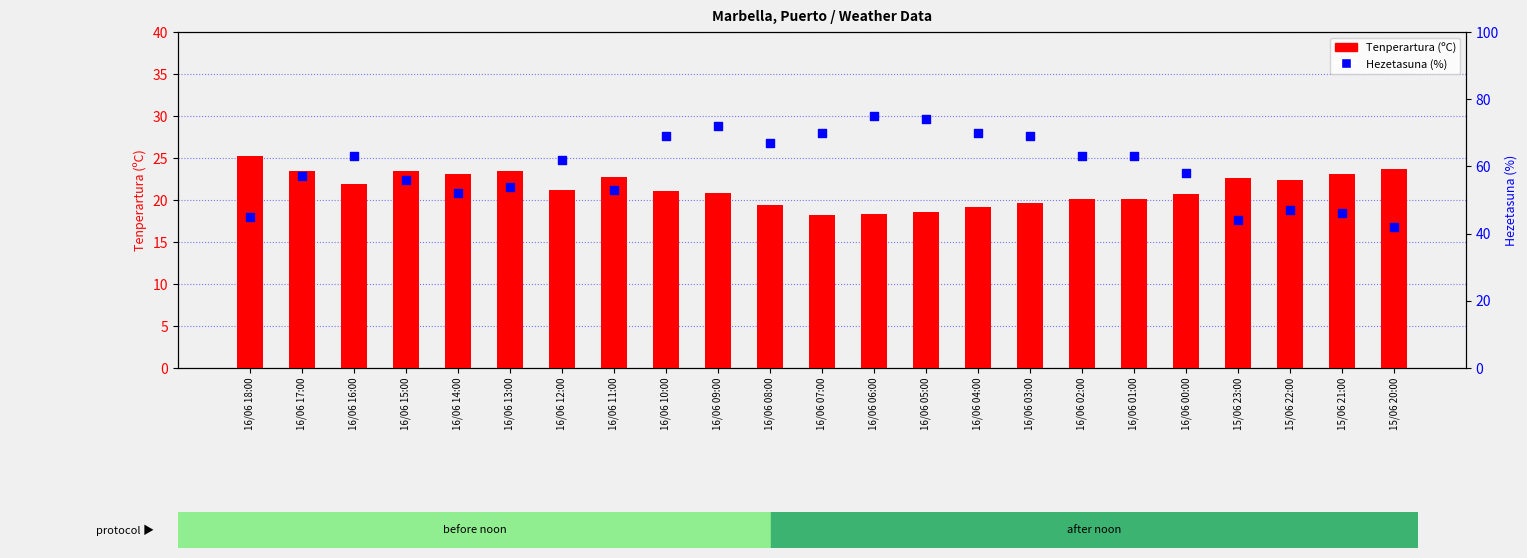

What is the total value across all series at 15/06 23:00?

66.6